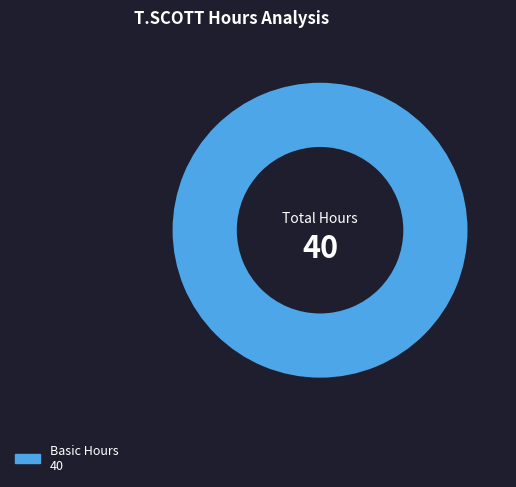

Is there a majority slice in this chart?

Yes